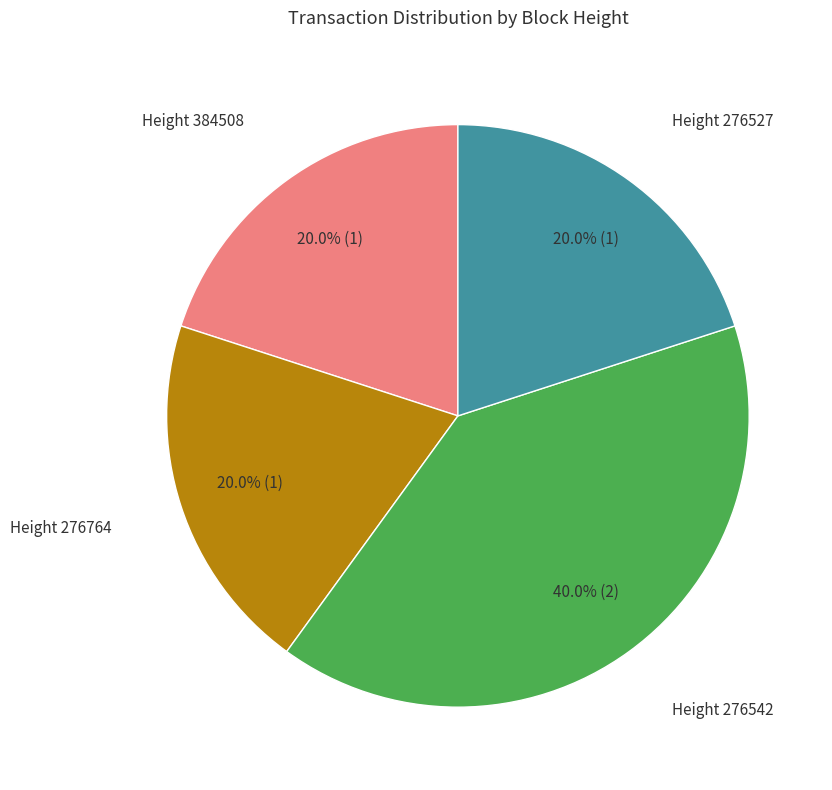

Does any single category account for the majority?

No